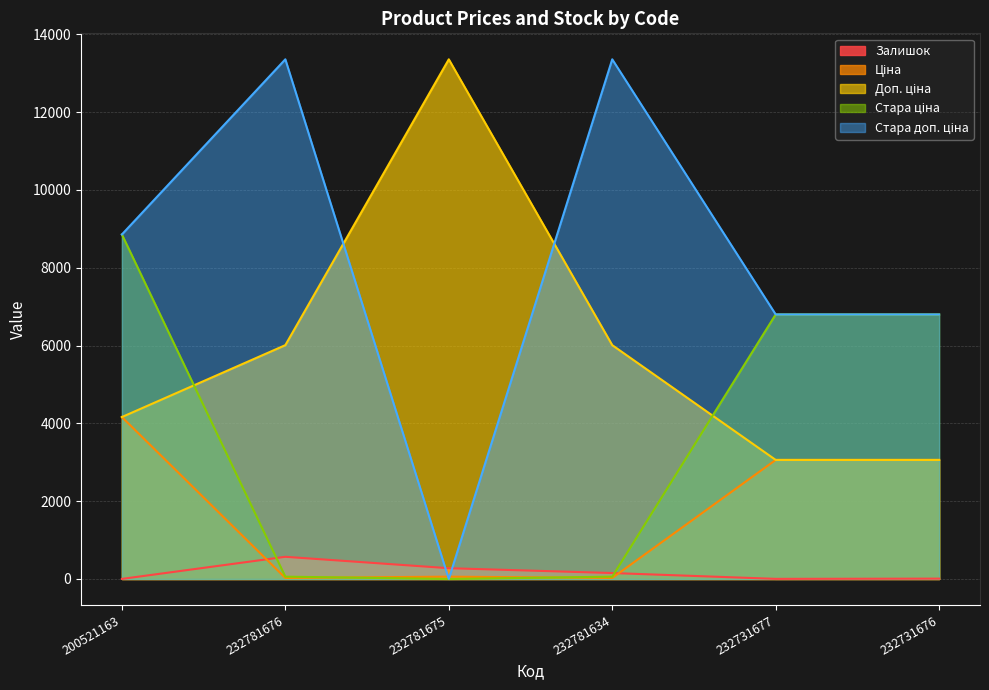

What is the sum of all Стара ціна values?

22572.1